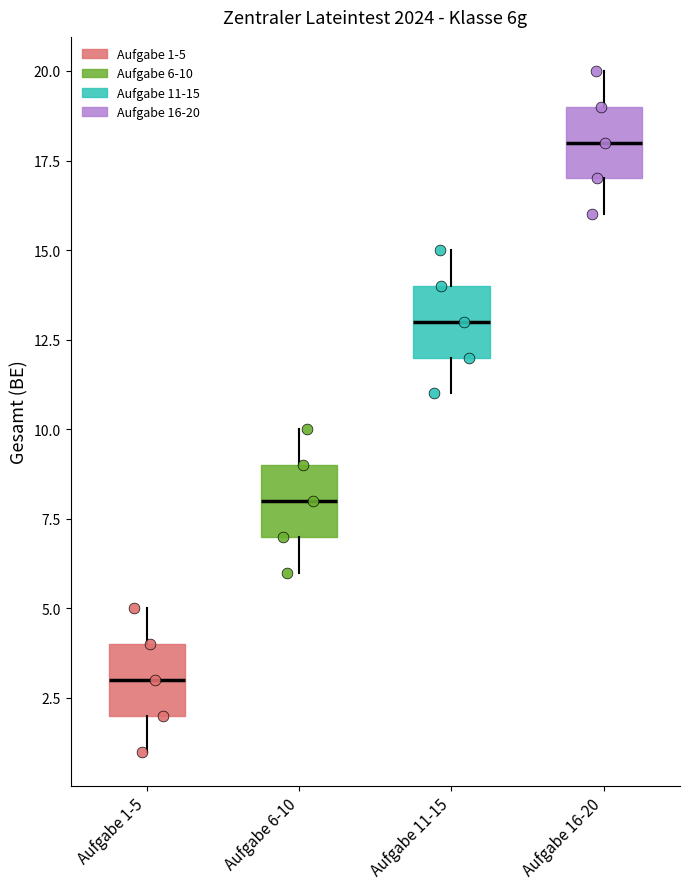

Which box's median line is the highest?

Aufgabe 16-20